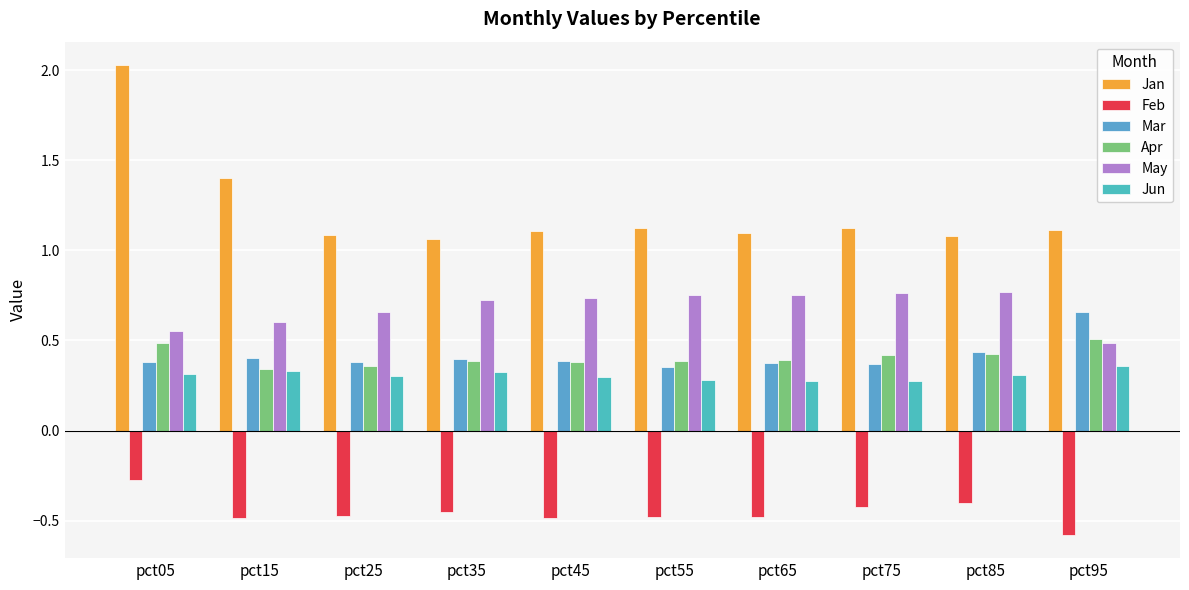

Which series has the largest range (max minus min)?

Jan